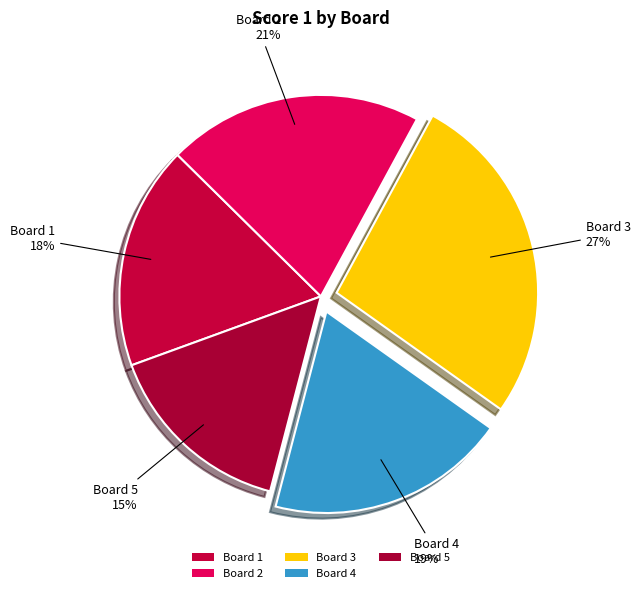

Approximately how many times larger is the value at Board 1 compared to Board 3?

0.7